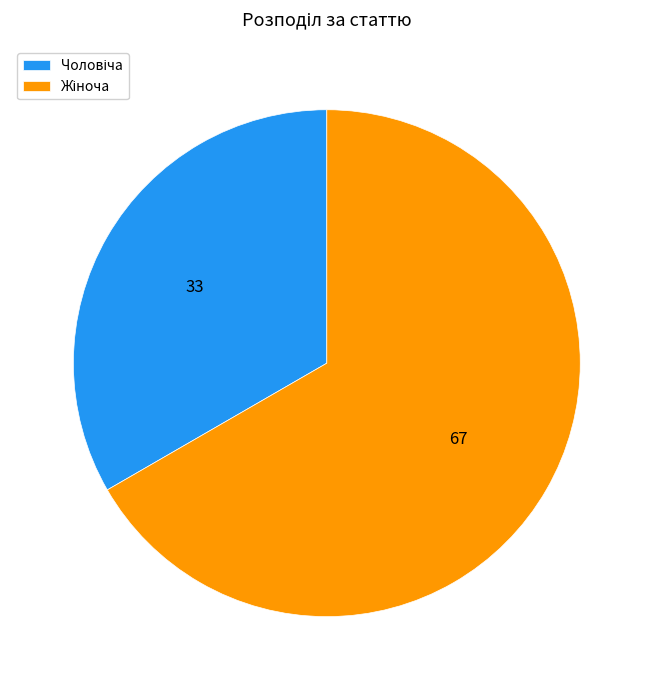

Does any single category account for the majority?

Yes